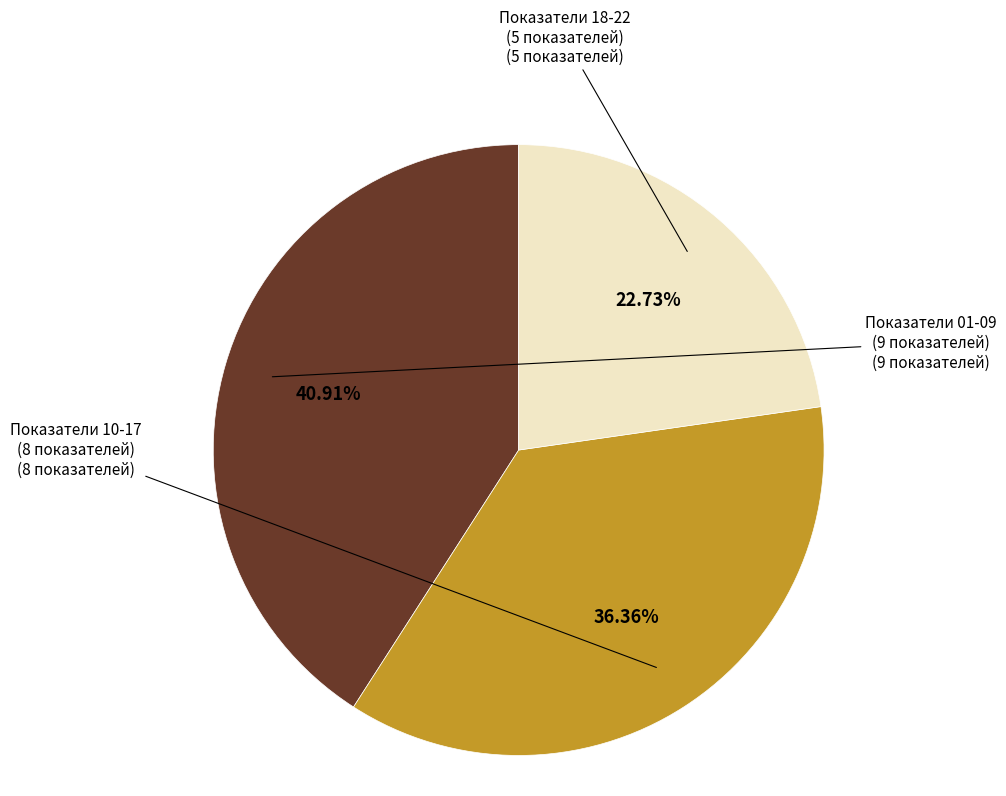

Is there a majority slice in this chart?

No